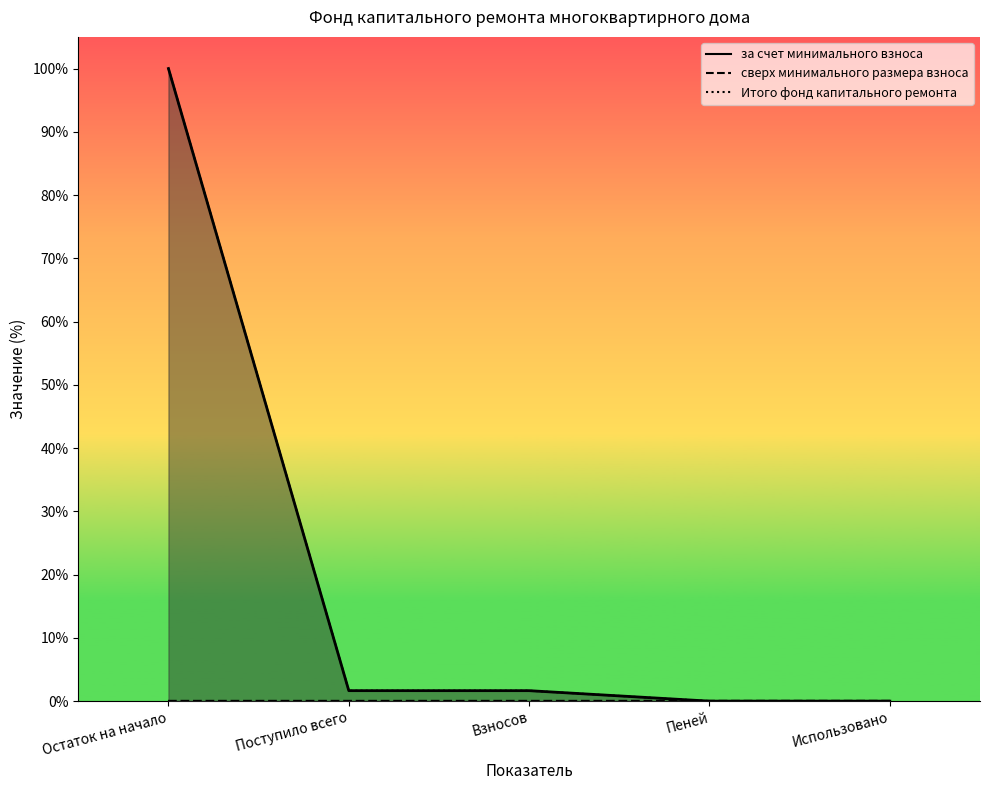

True or false: за счет минимального взноса (линия) and Итого фонд капитального ремонта (линия) cross at least once.

False